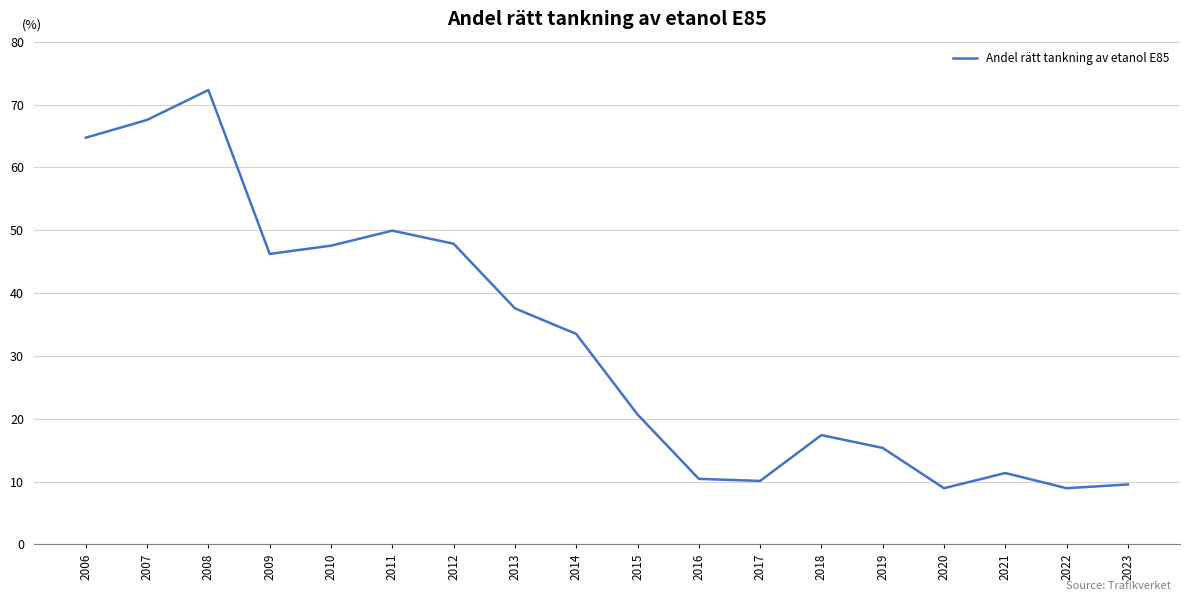

Where is the data nearest to the value 40?

2013